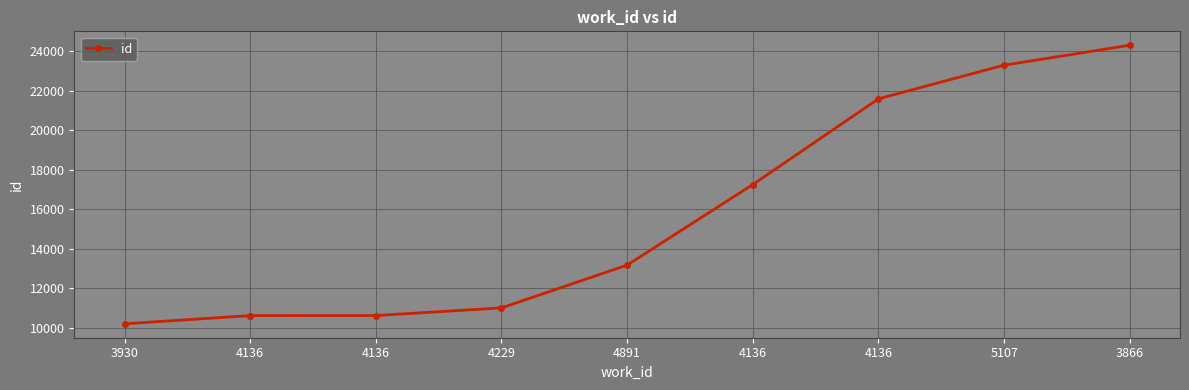

How many data points does each series have?

9